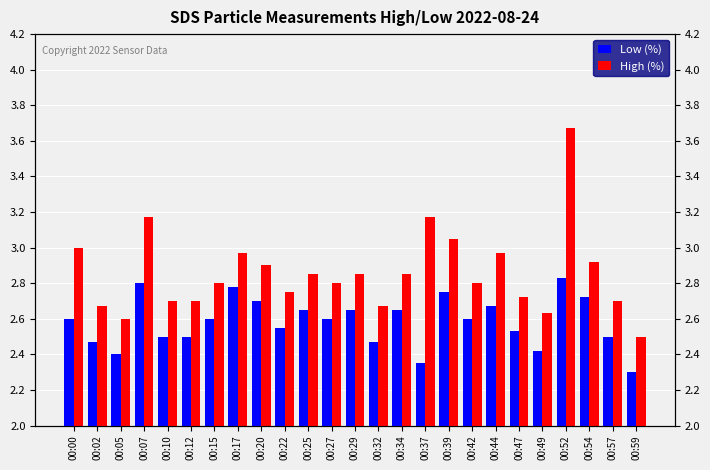

Rank the series by their maximum value, from lowest to highest.

Low (%), High (%)